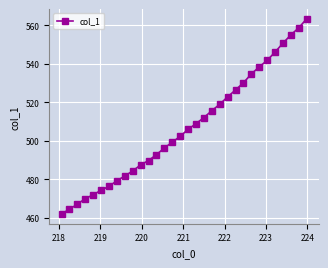

What is the minimum value shown in the chart?

462.1